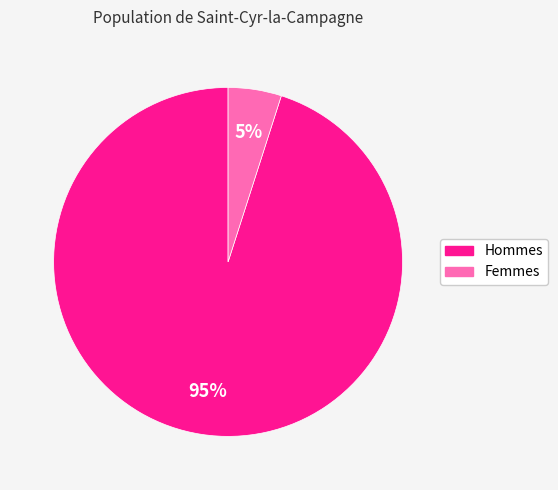

How many slices are in this pie chart?

2